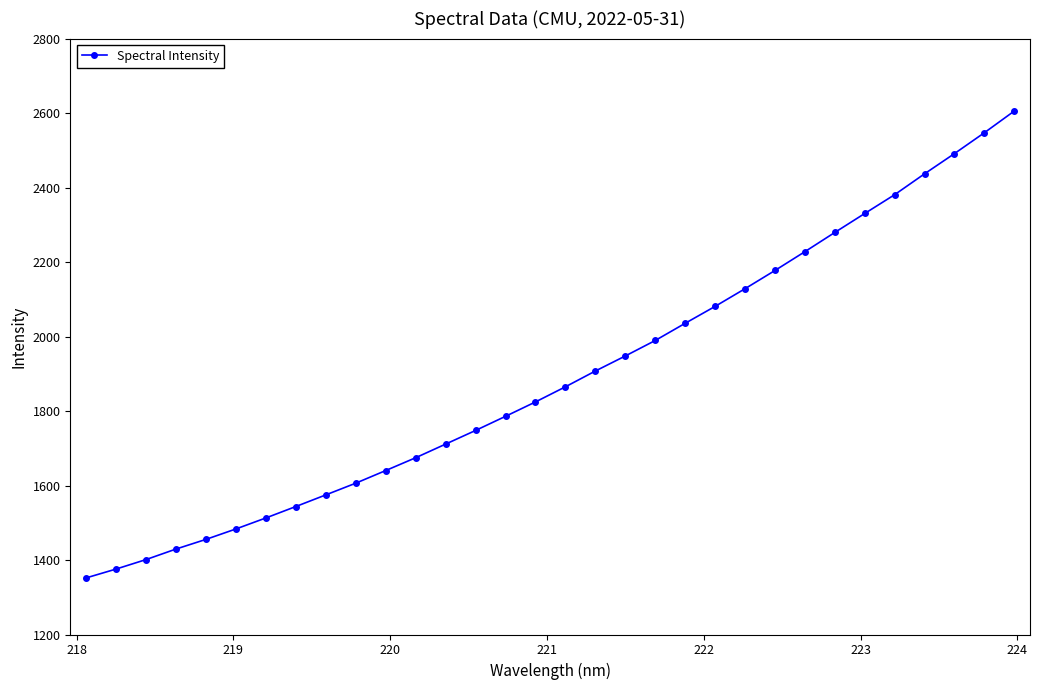

What is the difference between the maximum and minimum values?

1253.7